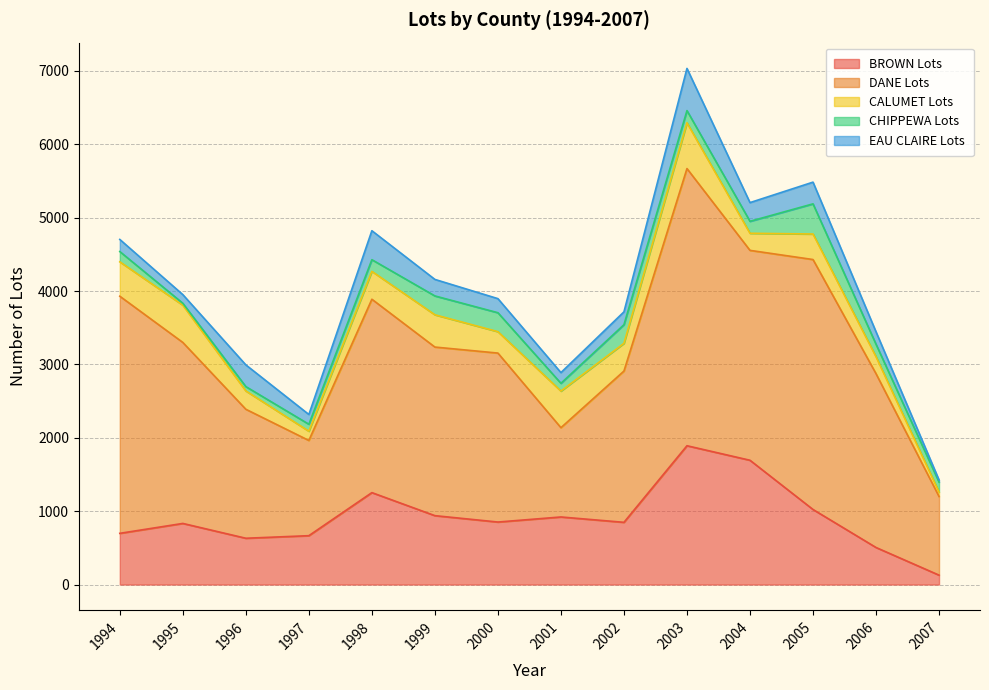

Reading right to left, extract all data points from this chart.

BROWN Lots: 128	505	1023	1694	1892	848	921	852	939	1253	666	631	833	698
DANE Lots: 1072	2369	3407	2861	3778	2062	1217	2303	2298	2636	1298	1758	2467	3232
CALUMET Lots: 61	231	348	233	624	378	499	292	440	380	126	250	508	469
CHIPPEWA Lots: 135	170	411	163	166	254	106	258	257	159	95	59	26	140
EAU CLAIRE Lots: 29	170	296	255	575	175	146	192	225	395	133	296	118	165